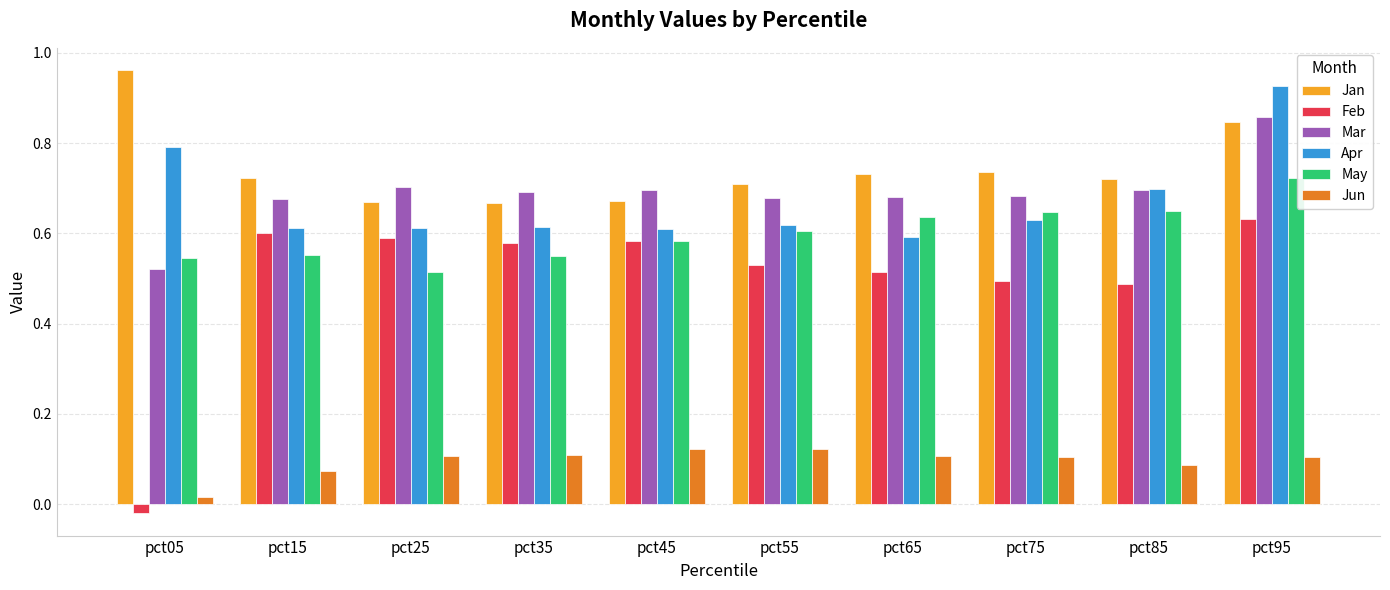

Which series changed the most between pct05 and pct85?

Feb